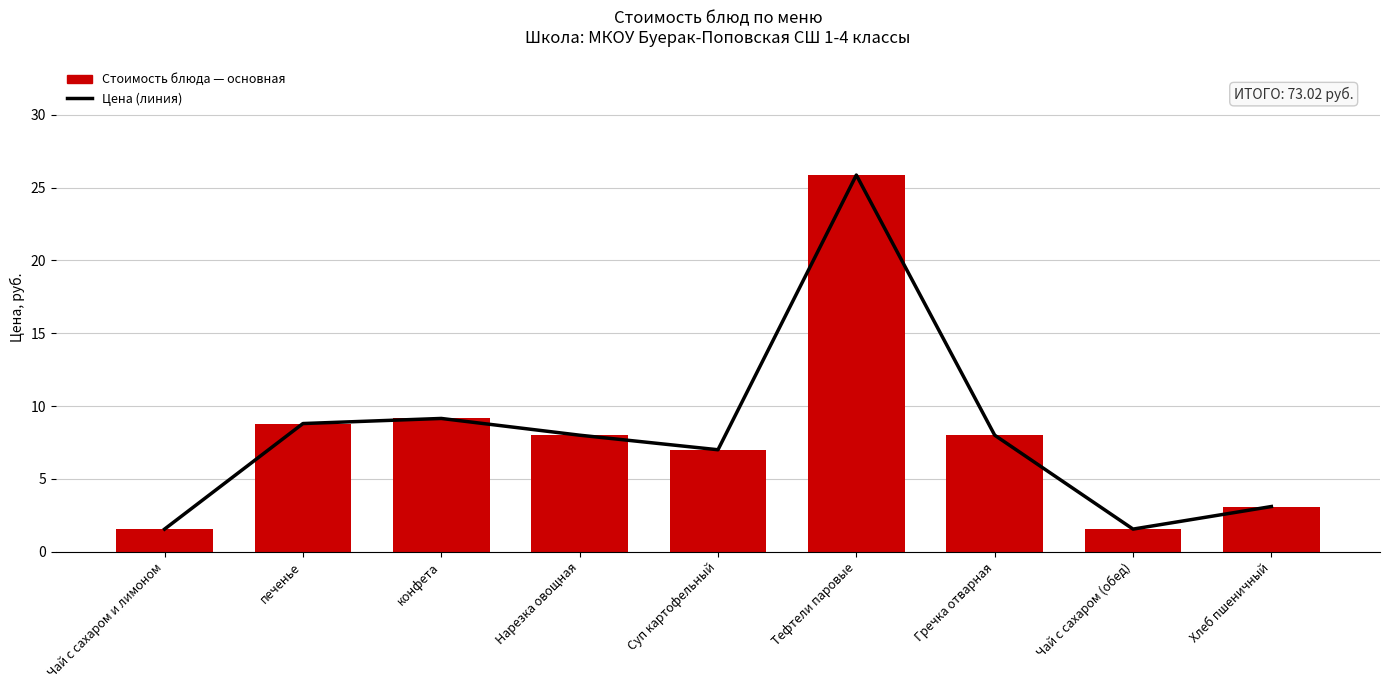

Which category has the lowest value across all series?

Чай с сахаром и лимоном